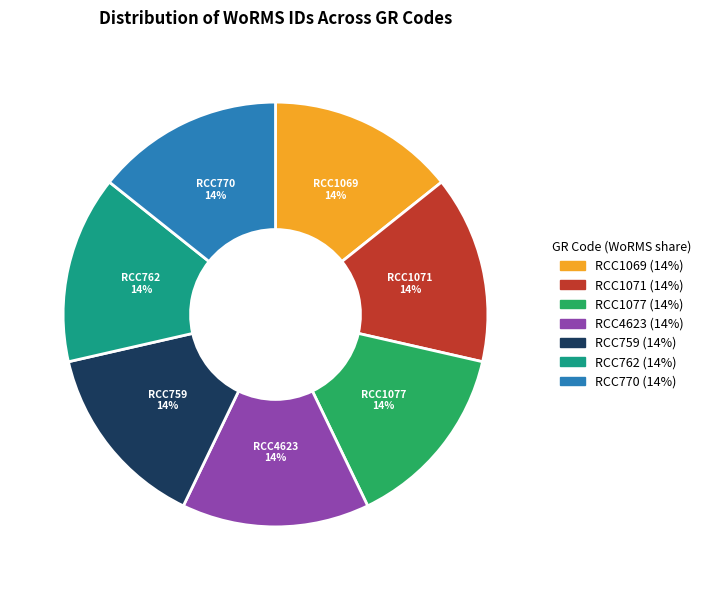

What percentage is the RCC1077 slice, to the nearest percent?

14%